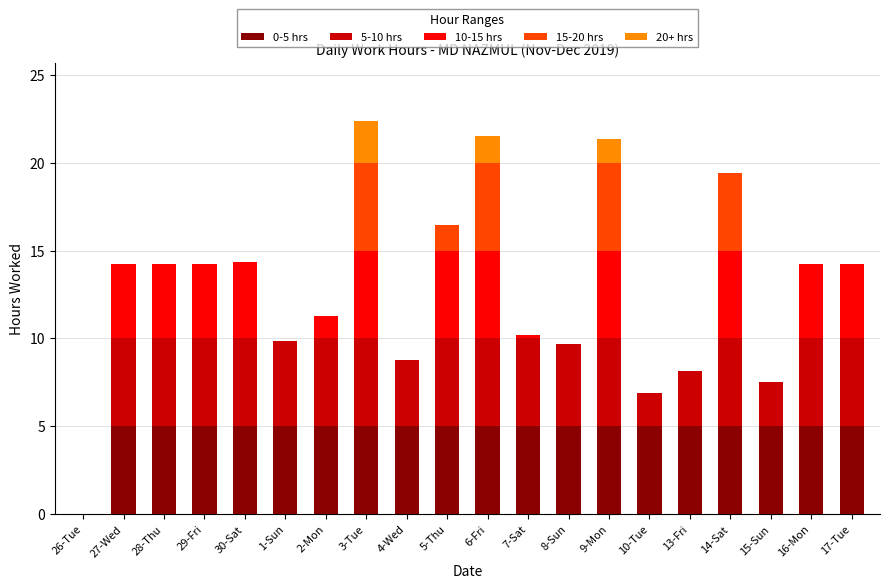

Is it true that 0-5 hrs equals 1.5 at 10-Tue?

False